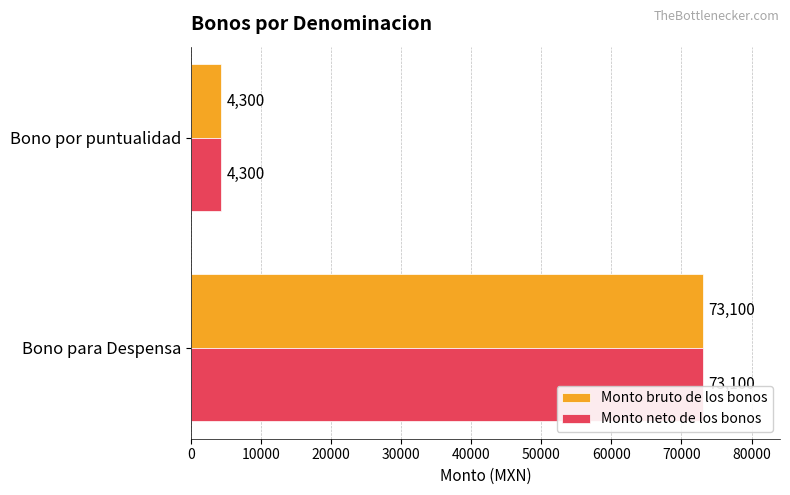

What value does the Monto neto de los bonos series have at Bono por puntualidad?

4300